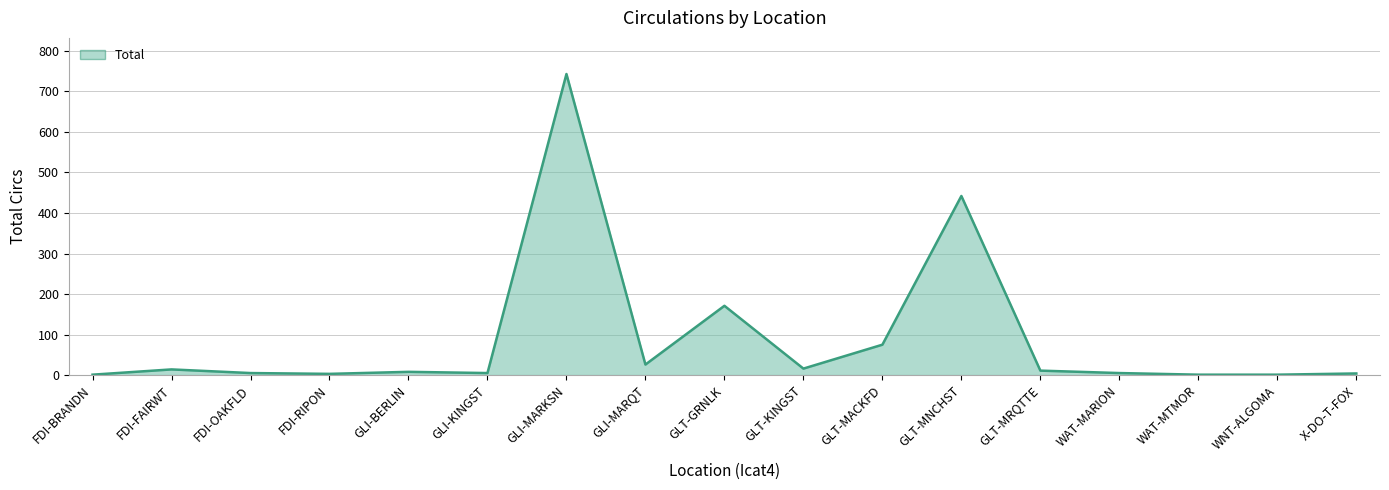

At which label is the value closest to 372?

GLT-MNCHST